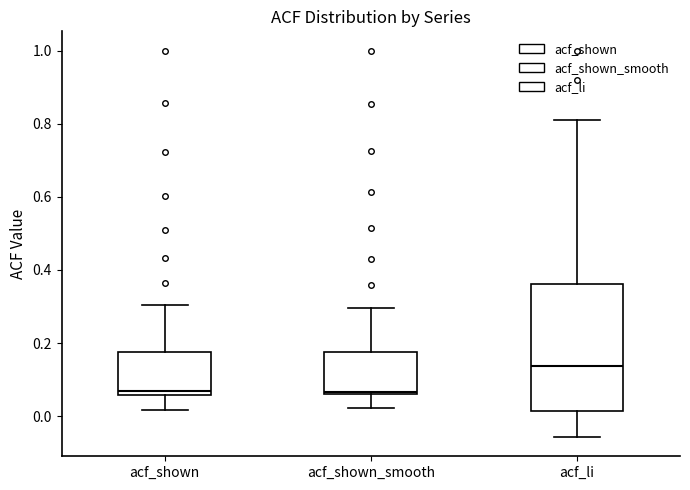

Where does the lower whisker of the box for acf_shown end on the y-axis? The values are not printed on the chart, so give them approximately, as read against the axis.

0.02